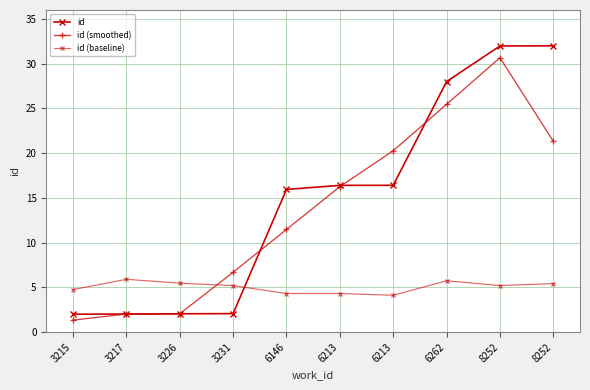

What is the total value across all series at 3231?

13.9